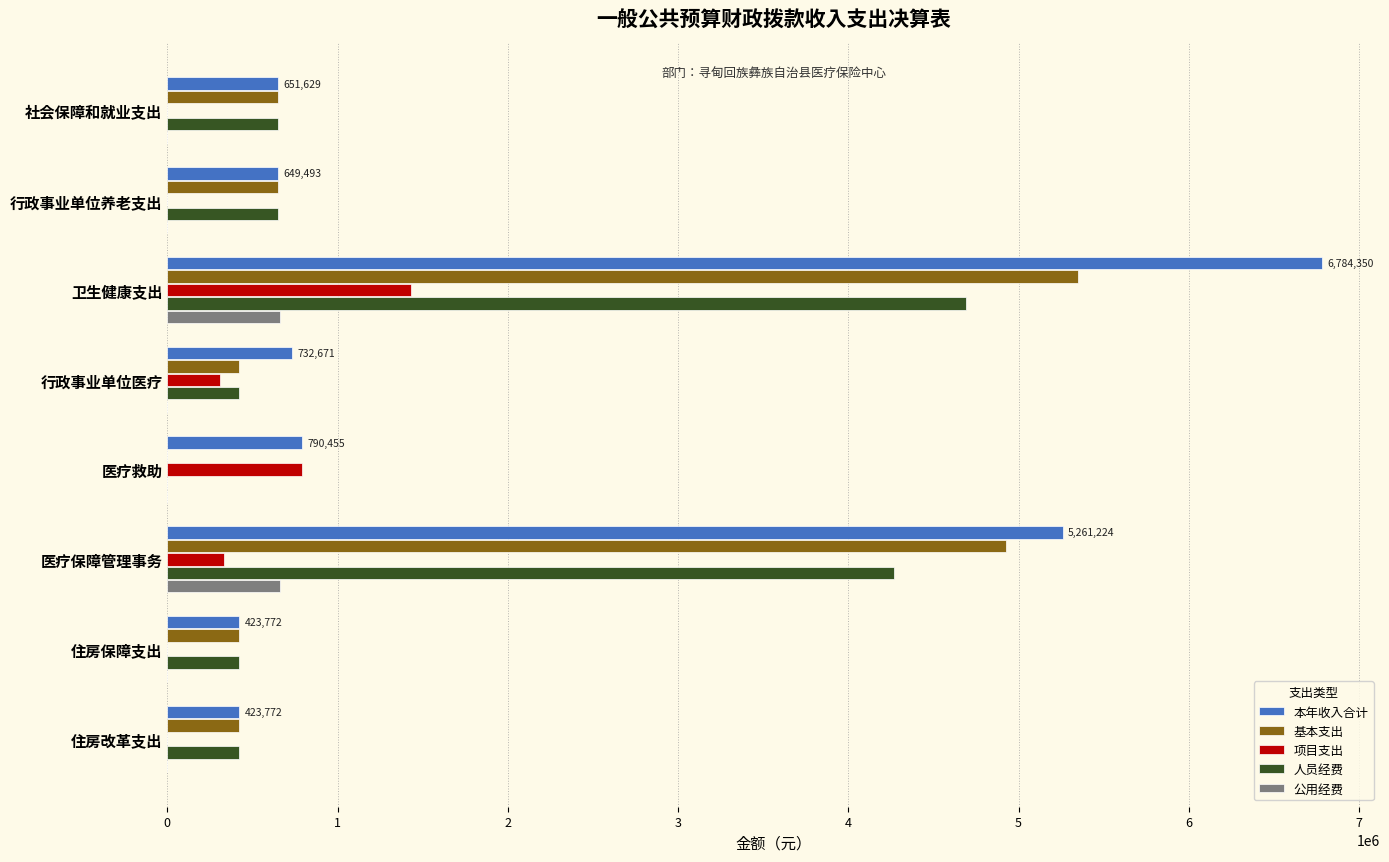

At which label is 项目支出 closest to 716338?

医疗救助